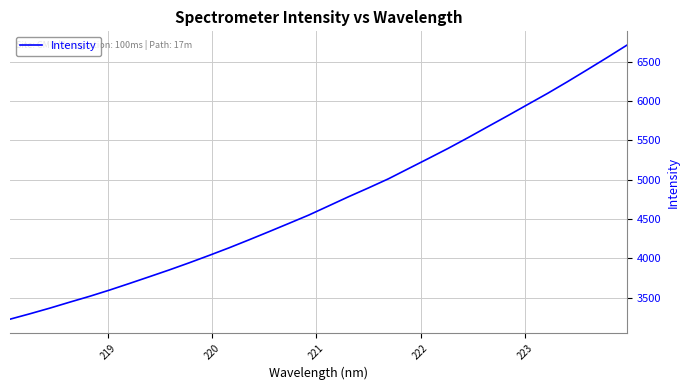

What is the difference between the maximum and minimum values?

3480.9